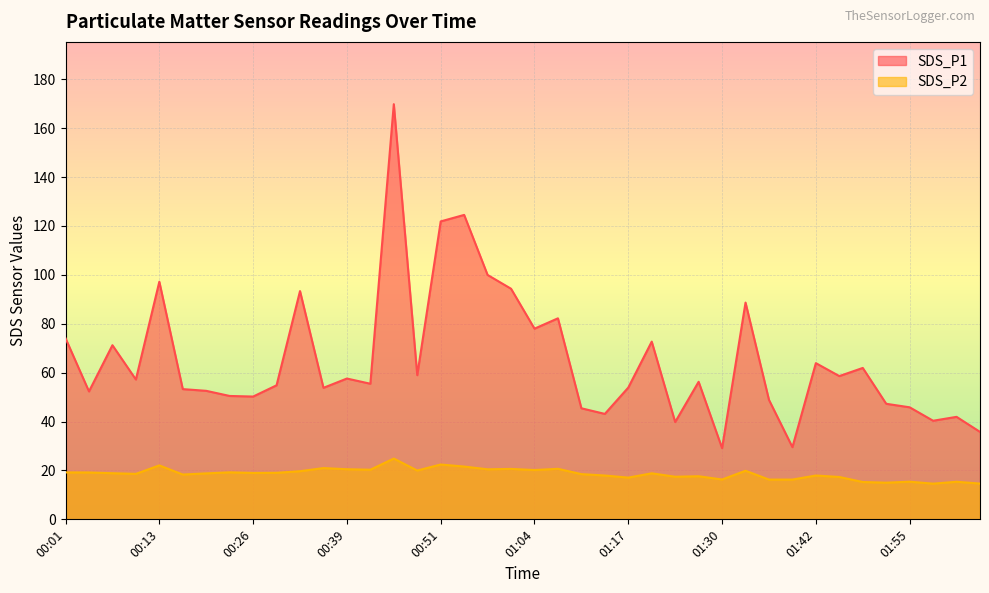

List the series in order of their overall mean, highest first.

SDS_P1, SDS_P2